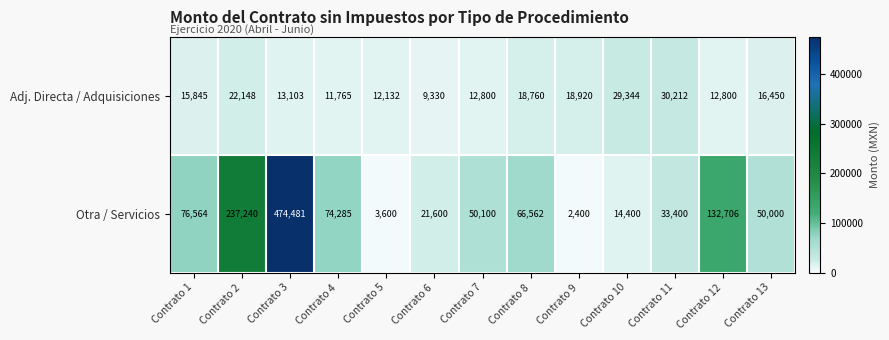

Reading left to right, extract all data points from this chart.

Adj. Directa / Adquisiciones: 15845	22148	13103	11765	12132	9330	12800	18760	18920	29344	30212	12800	16450
Otra / Servicios: 76564	237240	474481	74285	3600	21600	50100	66562	2400	14400	33400	132706	50000